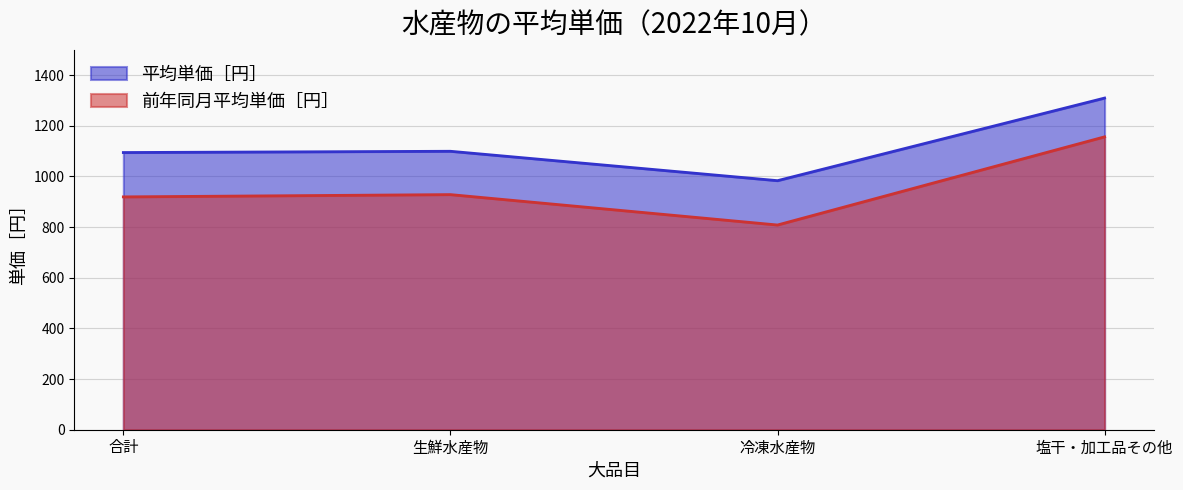

Which series has the largest total across all categories?

平均単価［円］